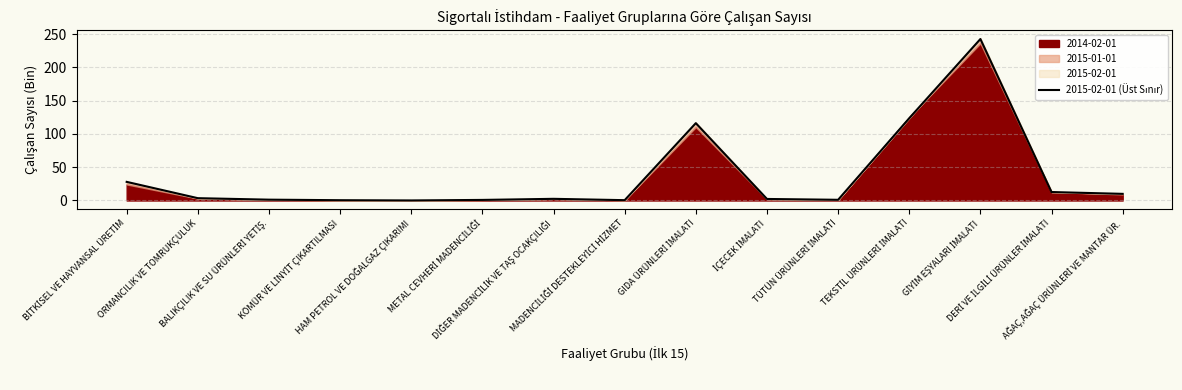

Reading left to right, what are all the values shown in this chart?

28.0	3.5	1.2	0.4	0.1	0.9	2.5	0.5	116.3	2.3	1.0	123.7	242.8	12.7	10.0